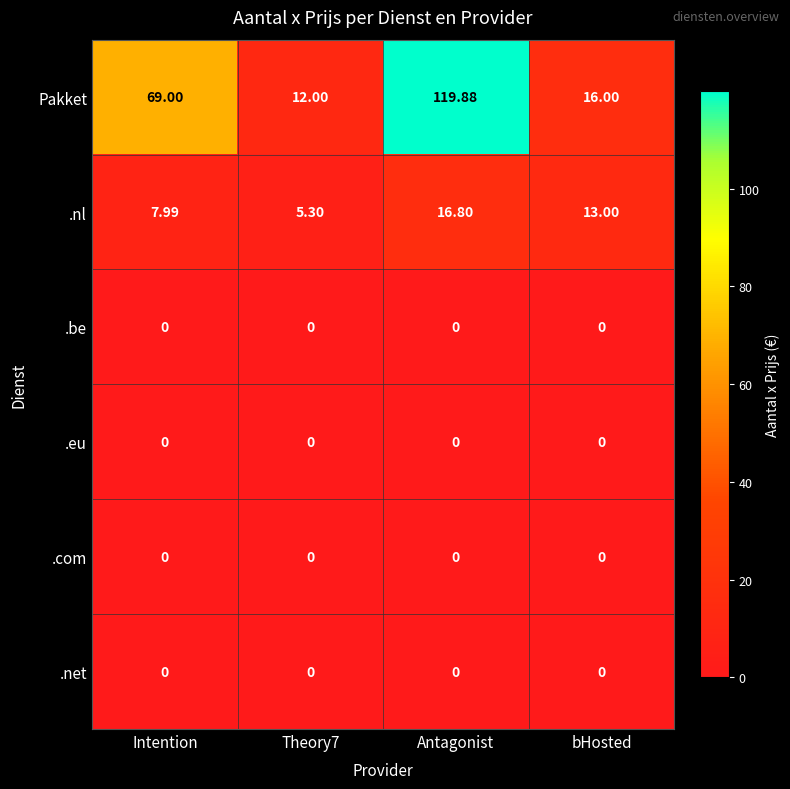

Which series has the largest total across all categories?

Pakket